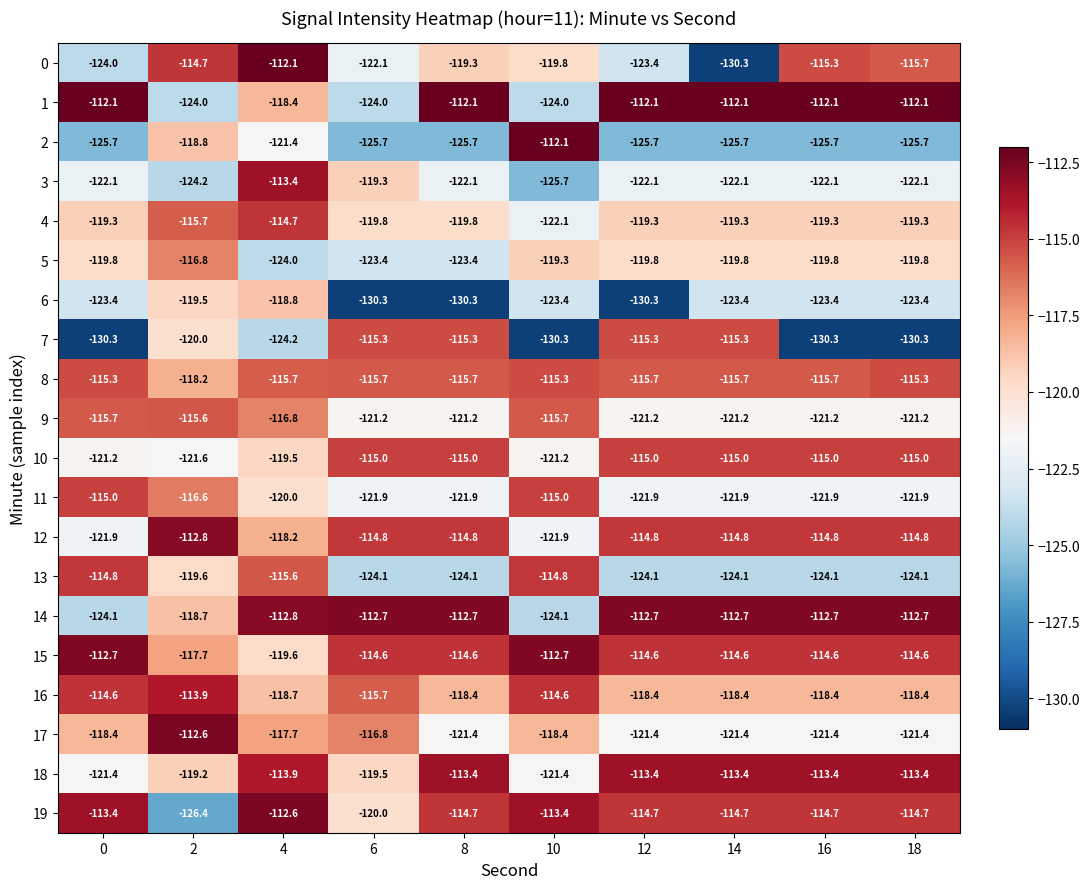

The value of 7 at 8 is -115.3. True or false?

True